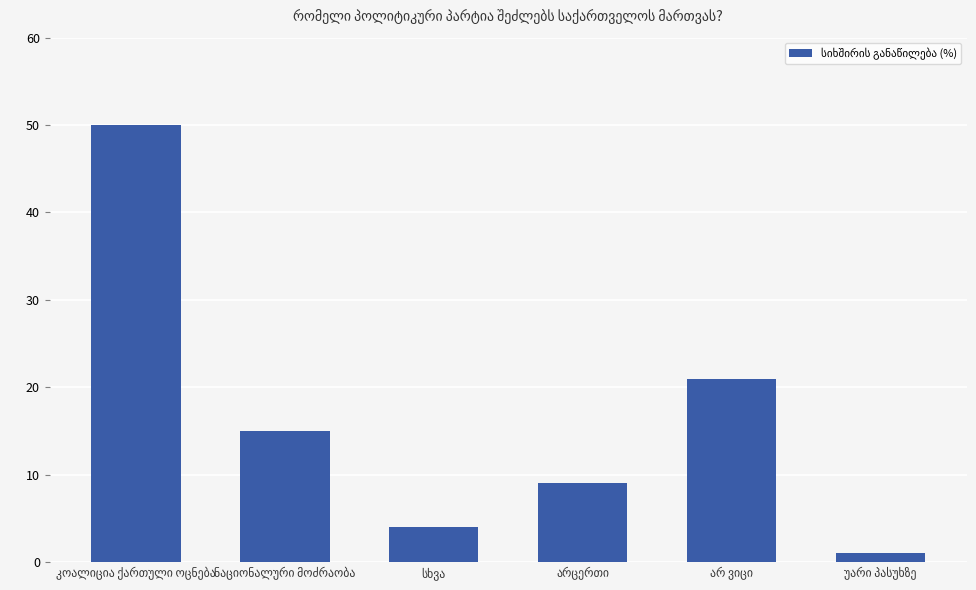

Reading left to right, list all the values displayed in this chart.

50	15	4	9	21	1